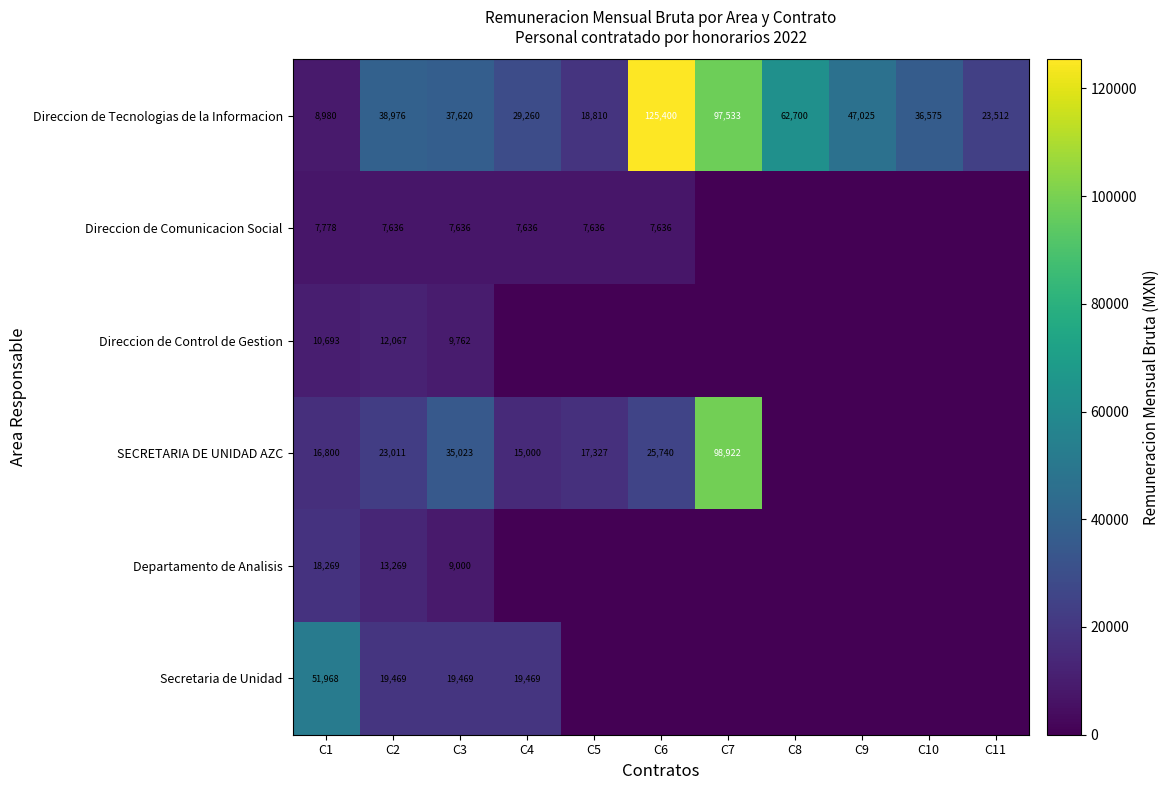

At which category is the sum across all series the highest?

C7